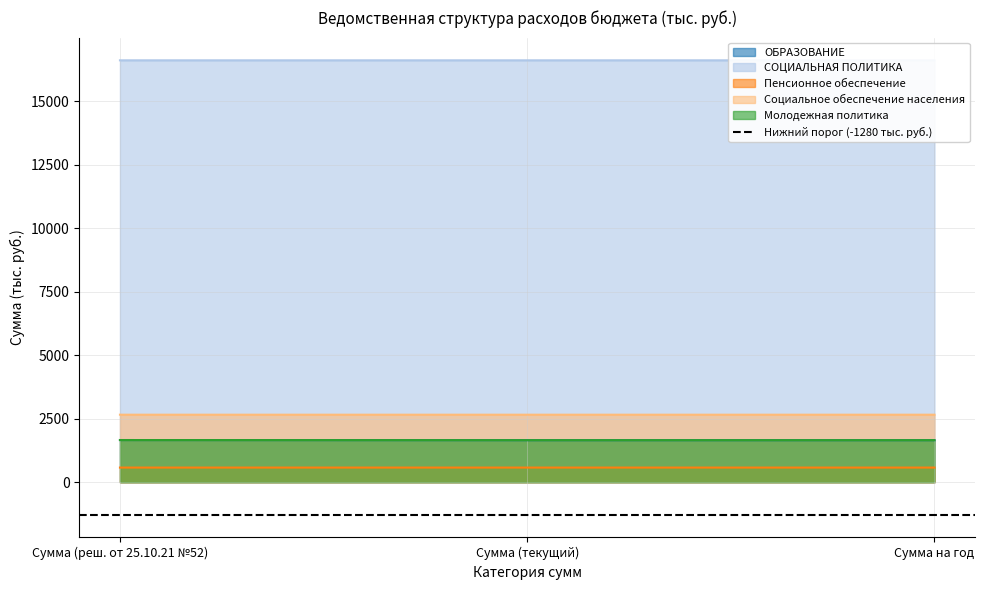

What is the sum of all Пенсионное обеспечение values?

1729.0